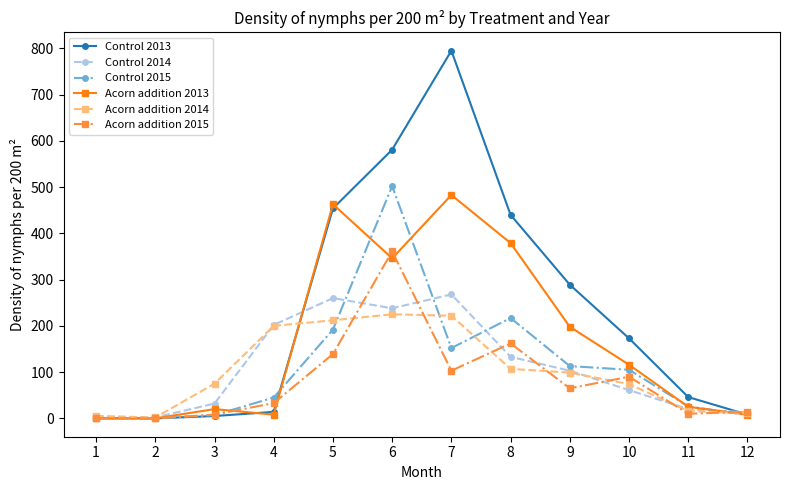

Is it true that Acorn addition 2014 equals 75 at 3?

True